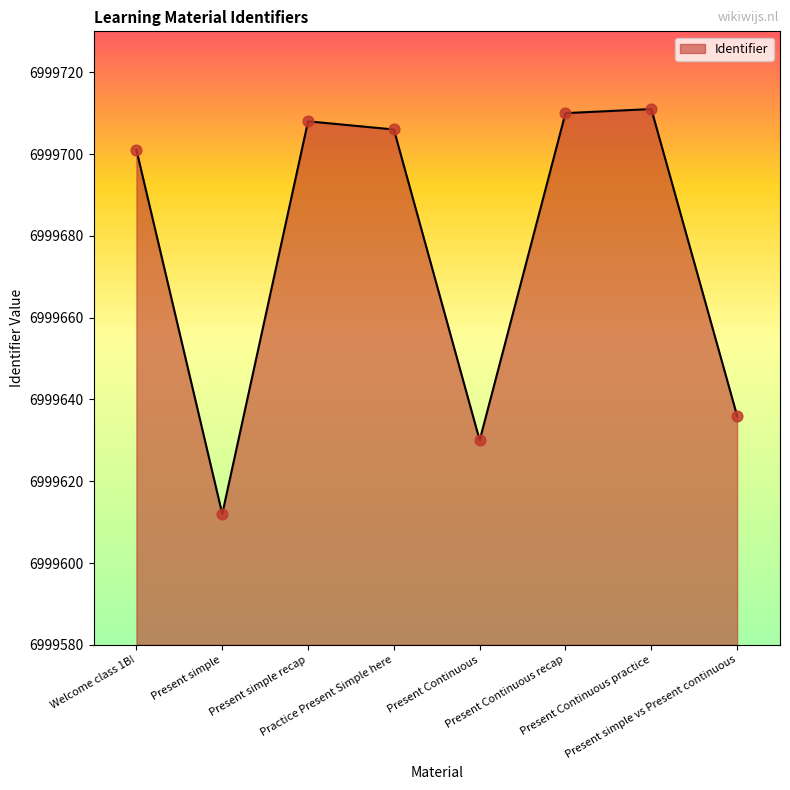

Between Present Continuous recap and Welcome class 1B!, which is larger?

Present Continuous recap